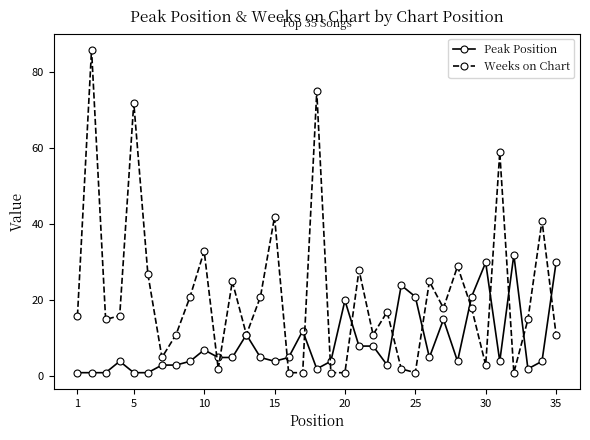

Rank the series by their maximum value, from highest to lowest.

Weeks on Chart, Peak Position